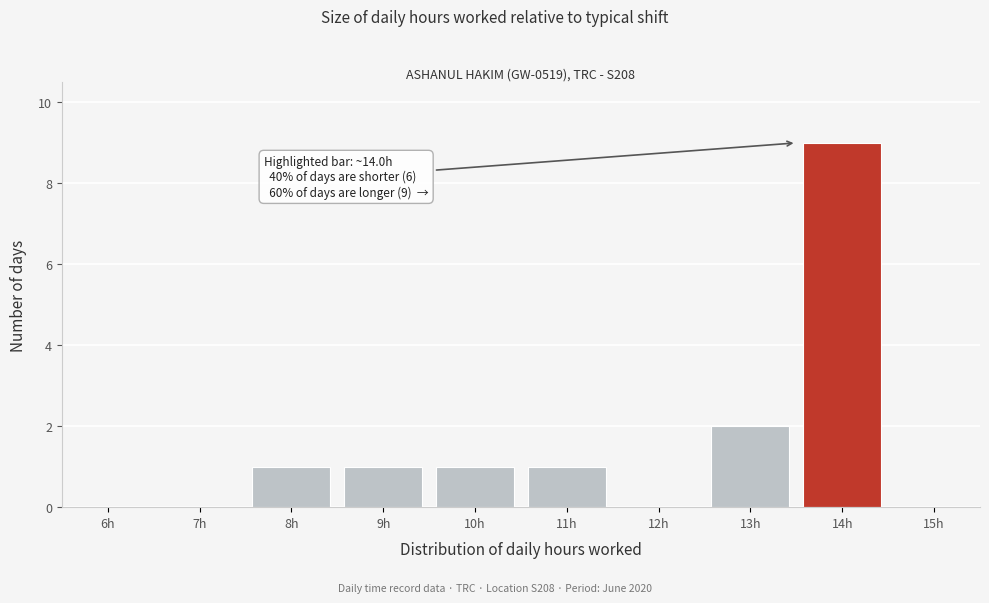

Reading left to right, what are all the values shown in this chart?

6h=0	7h=0	8h=1	9h=1	10h=1	11h=1	12h=0	13h=2	14h=9	15h=0